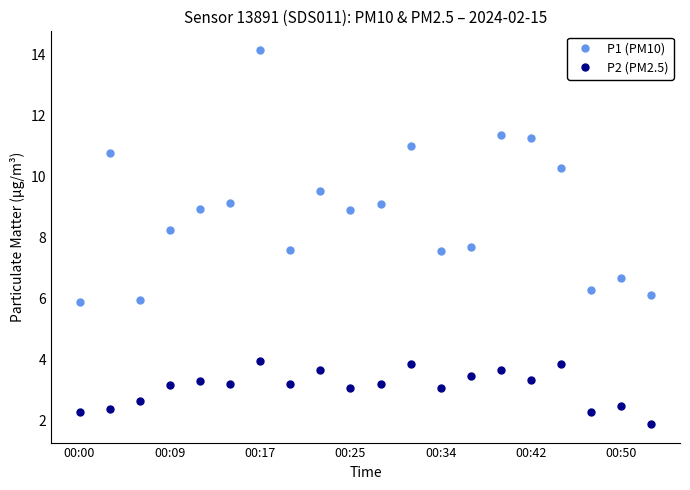

True or false: P2 (PM2.5) and P1 (PM10) cross at least once.

False